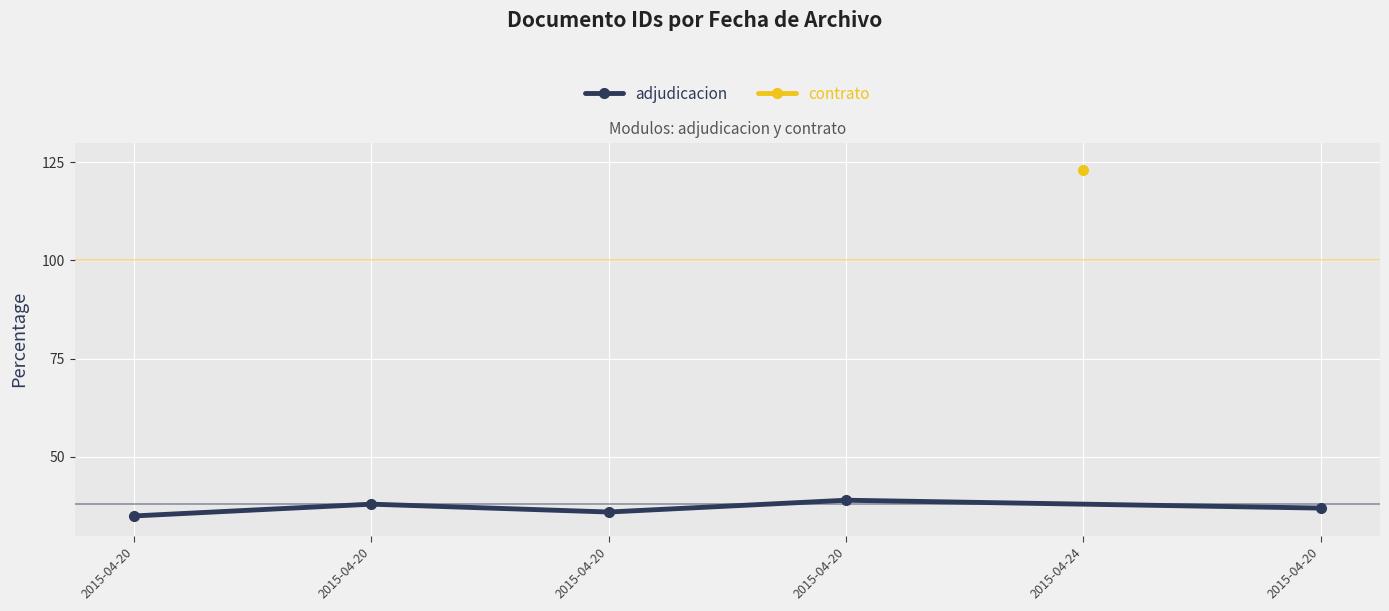

What is the difference between the maximum and second lowest values?

3